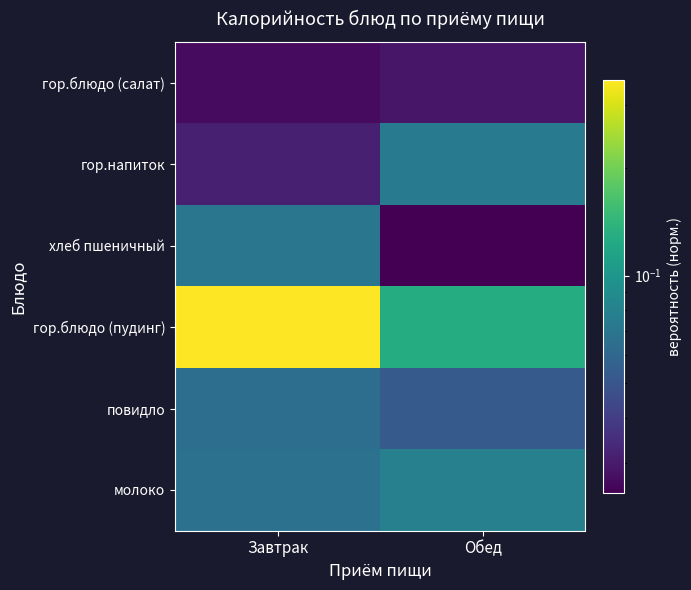

List the series in order of their peak value, highest first.

гор.блюдо (пудинг), молоко, гор.напиток, хлеб пшеничный, повидло, гор.блюдо (салат)